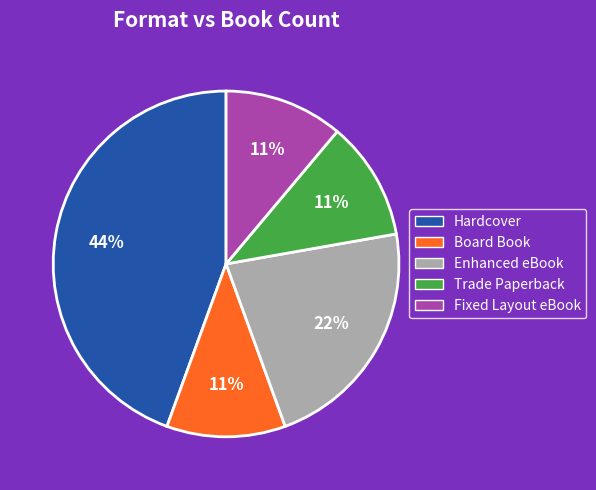

What is the largest slice in the pie chart?

Hardcover